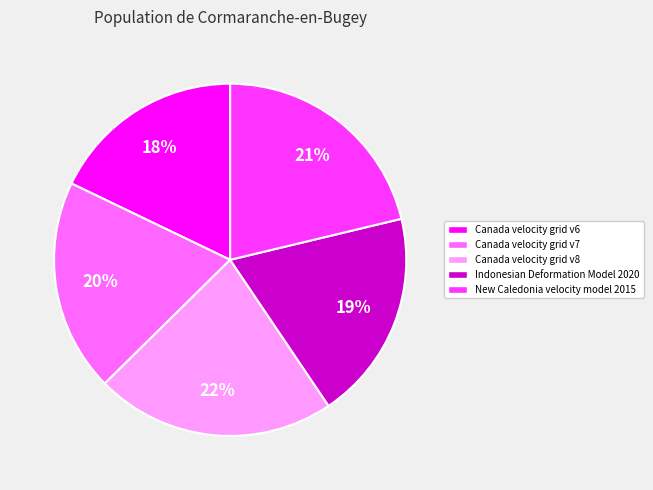

Is the sum of Canada velocity grid v6 and Indonesian Deformation Model 2020 greater than half?

No